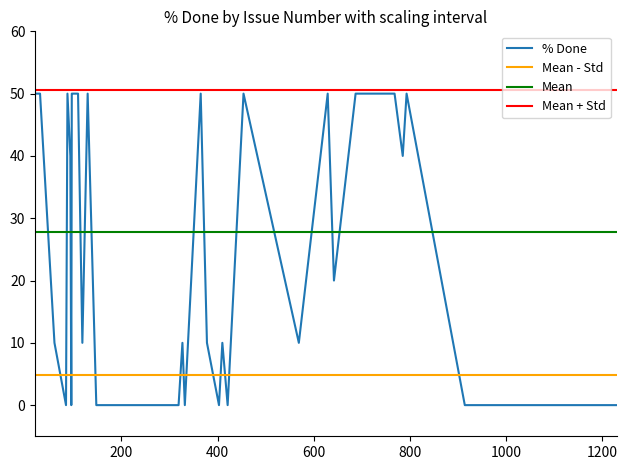

What is the highest value of the % Done series?

50